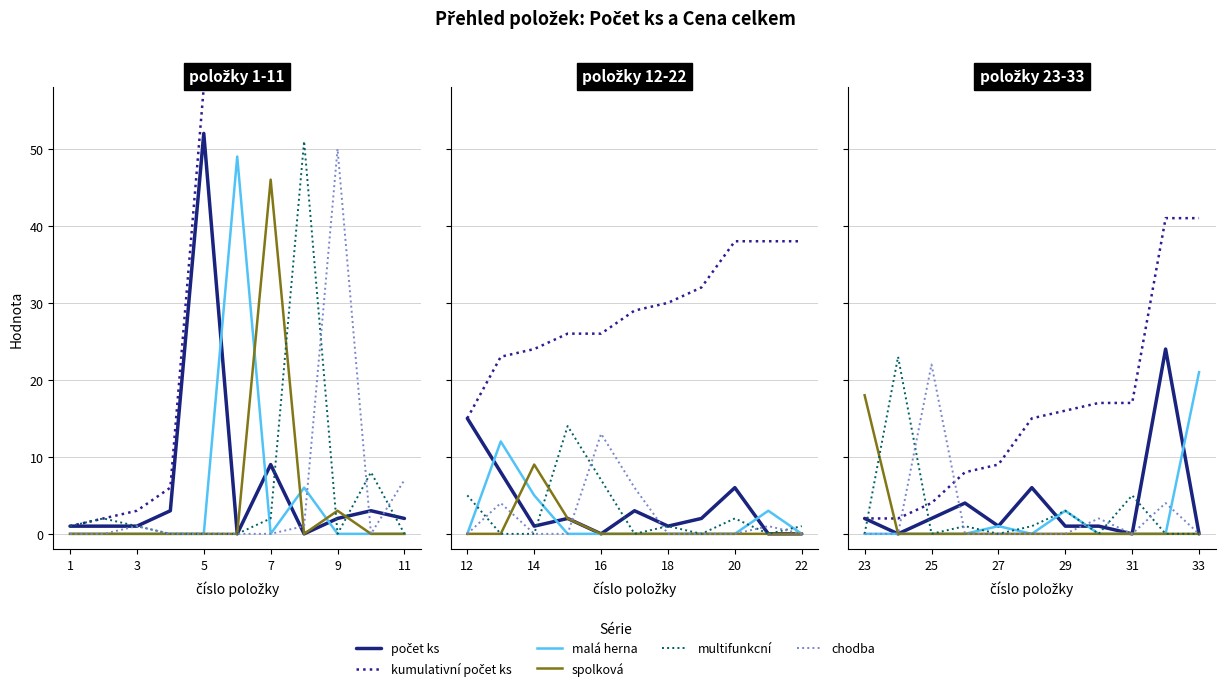

At which category does počet ks reach its first local valley?

3